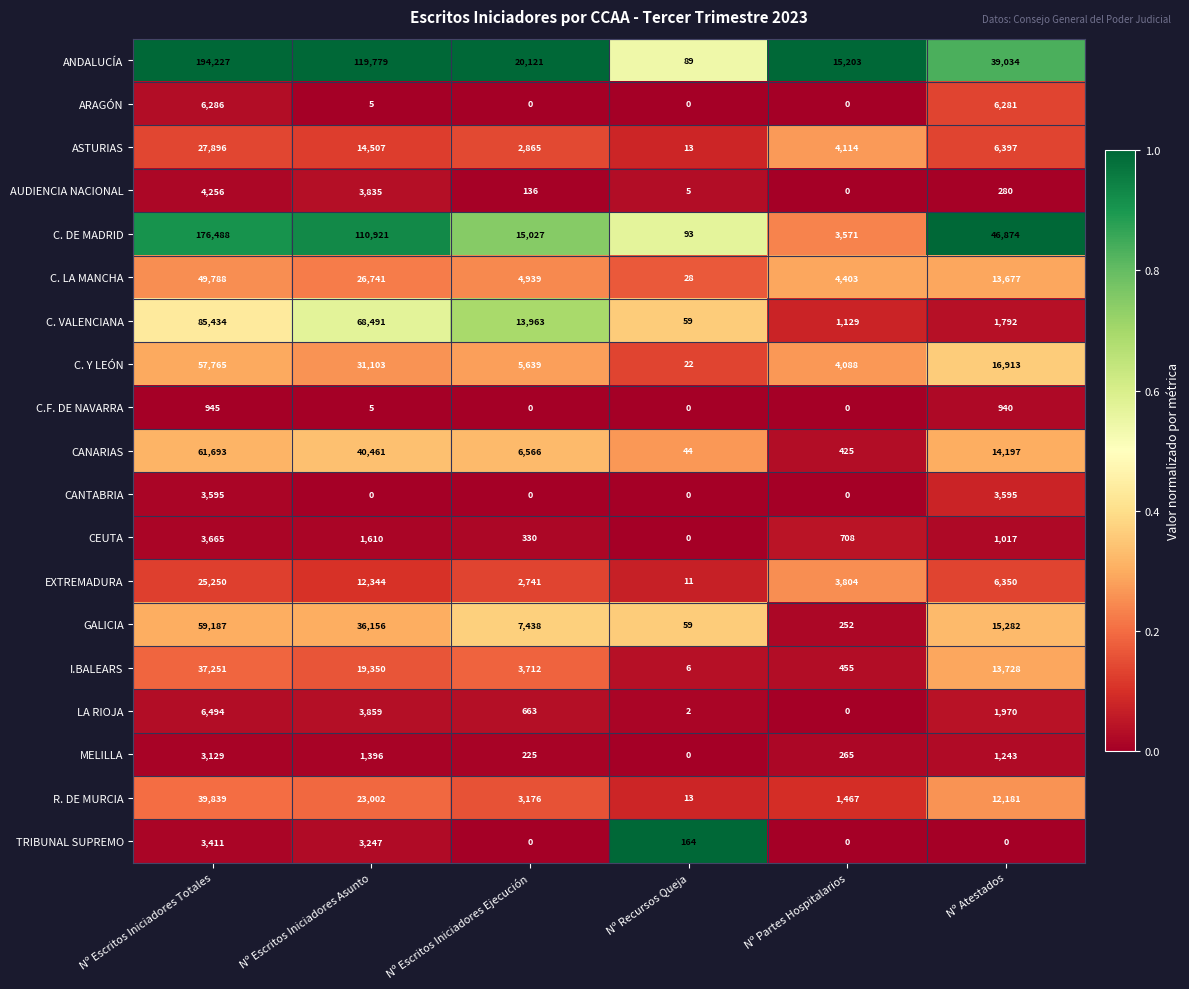

Which series has the widest spread of values?

ANDALUCÍA